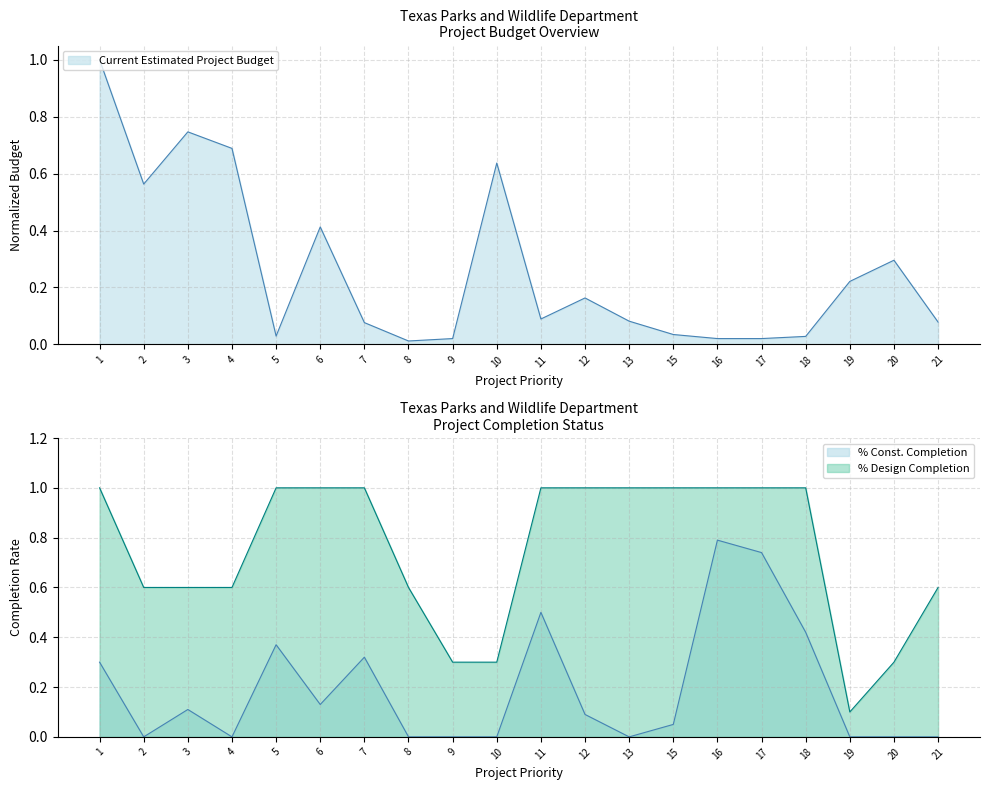

At which category does % Const. Completion reach its first local peak?

3